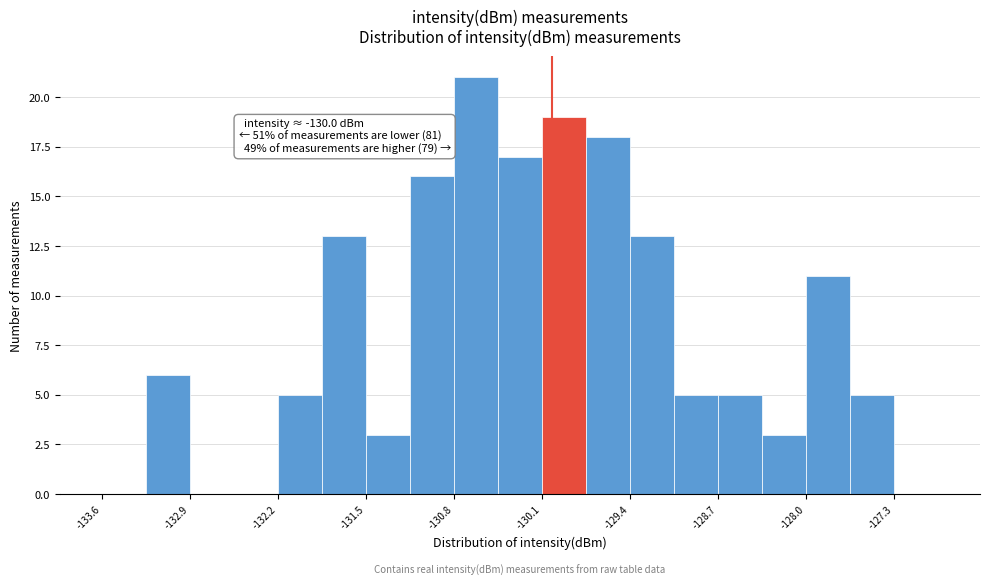

Read against the x-axis, roughly where is the centre of the tallest bar?

-130.6